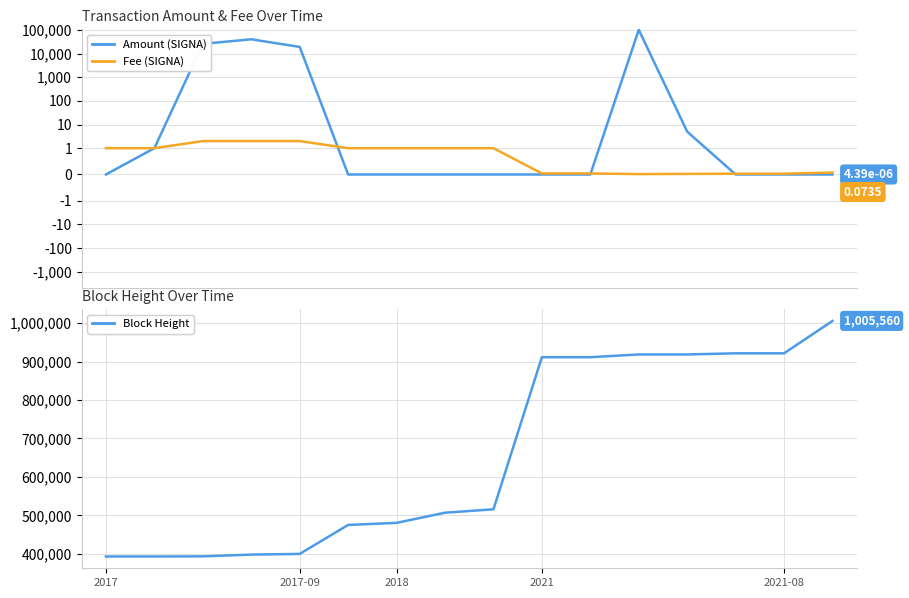

At how many categories does at least one series exceed 741034?

7